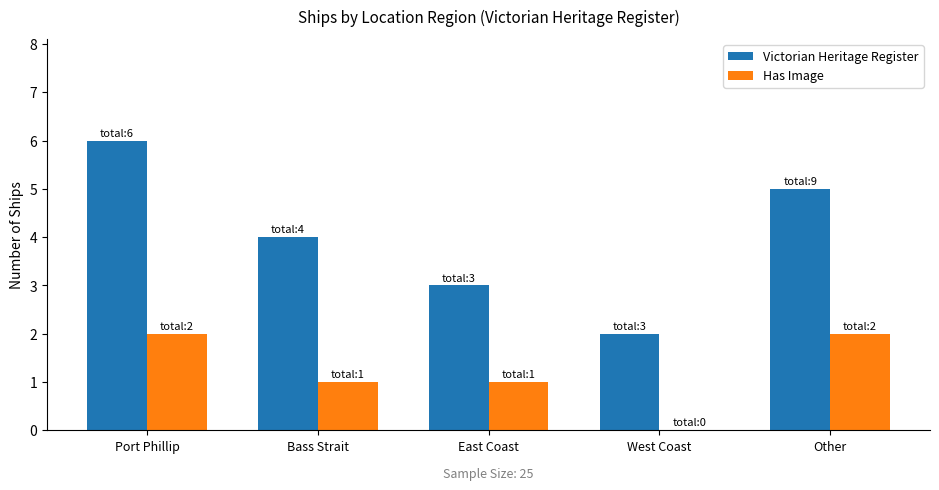

What is the maximum value shown in the chart?

6